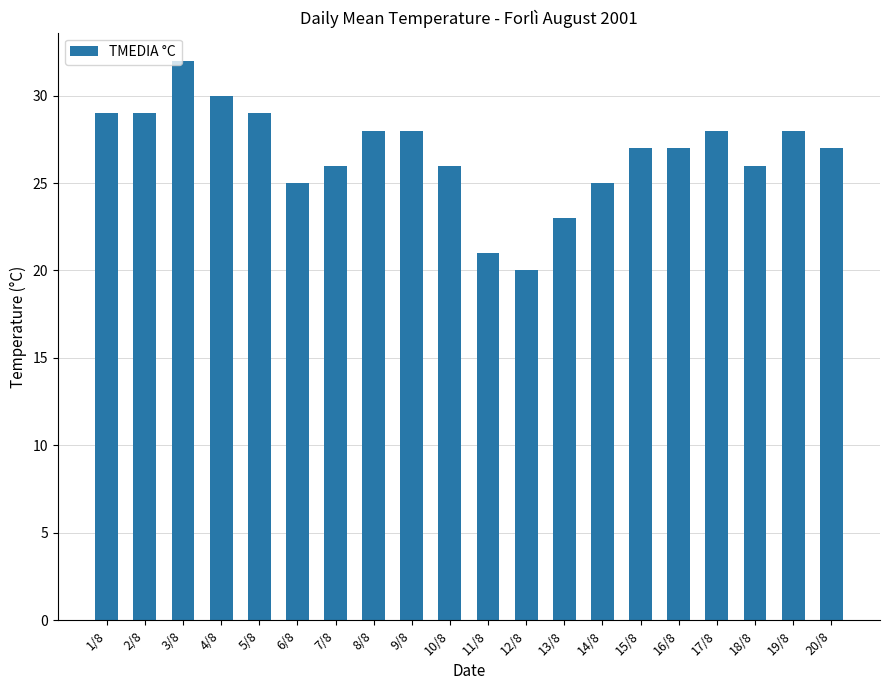

What is the ratio of the value at 1/8 to the value at 5/8?

1.0